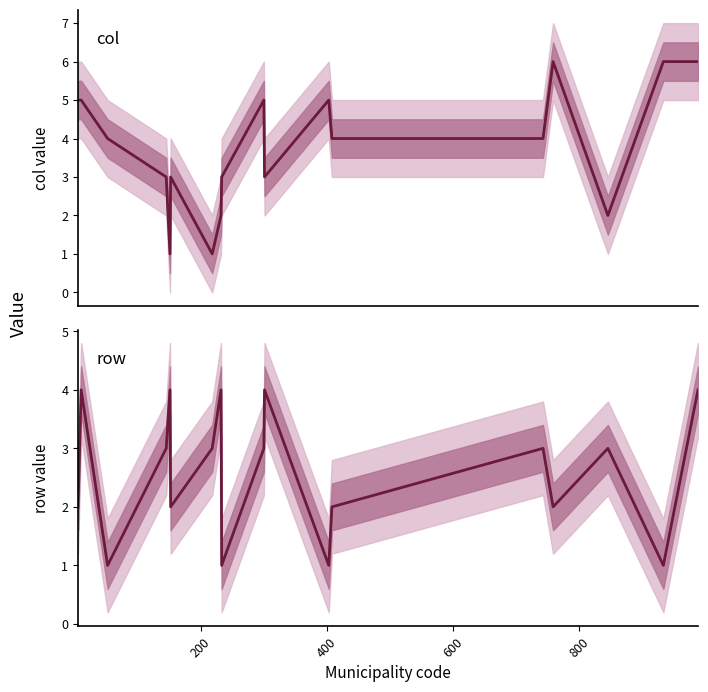

At 400, list the series in order from smallest to largest.

row, col